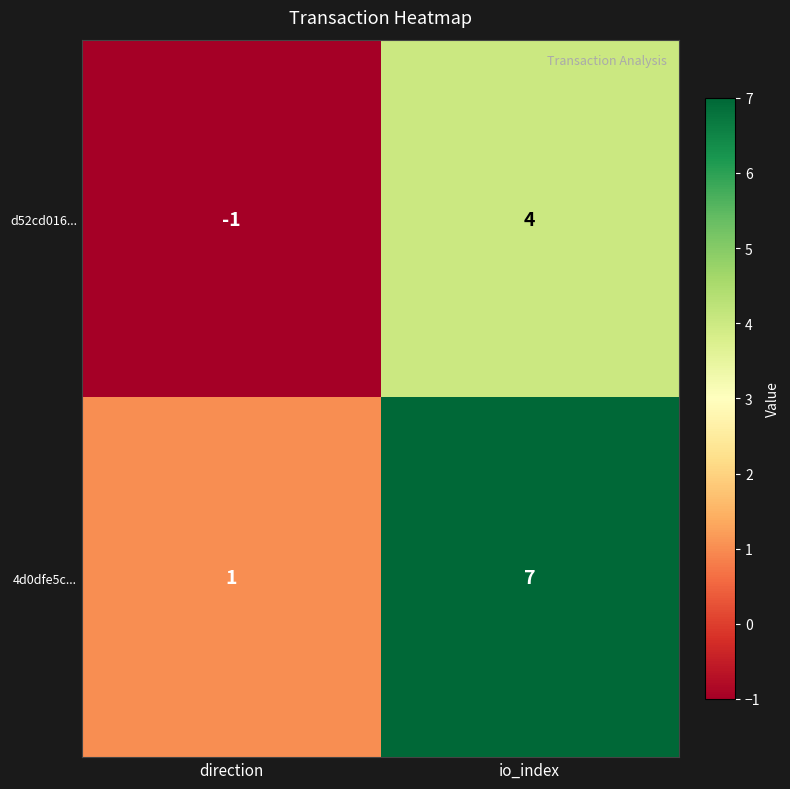

What is the difference between the maximum and minimum values in the d52cd016... series?

5